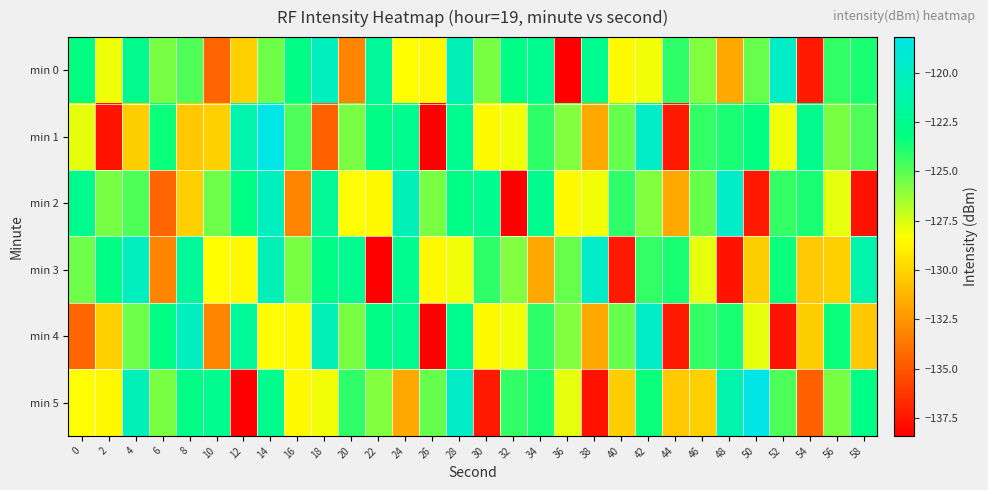

What is the difference between the highest and lowest values at 56?

6.7